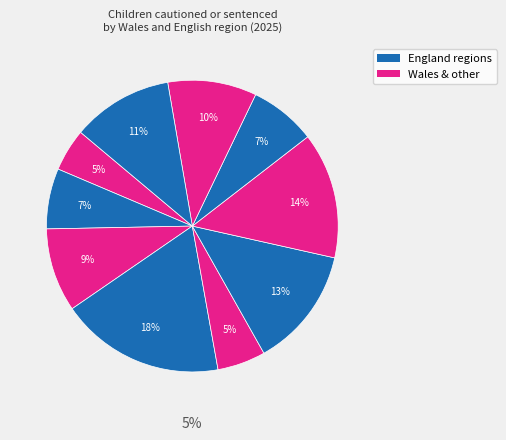

Which slice is the smallest?

Wales